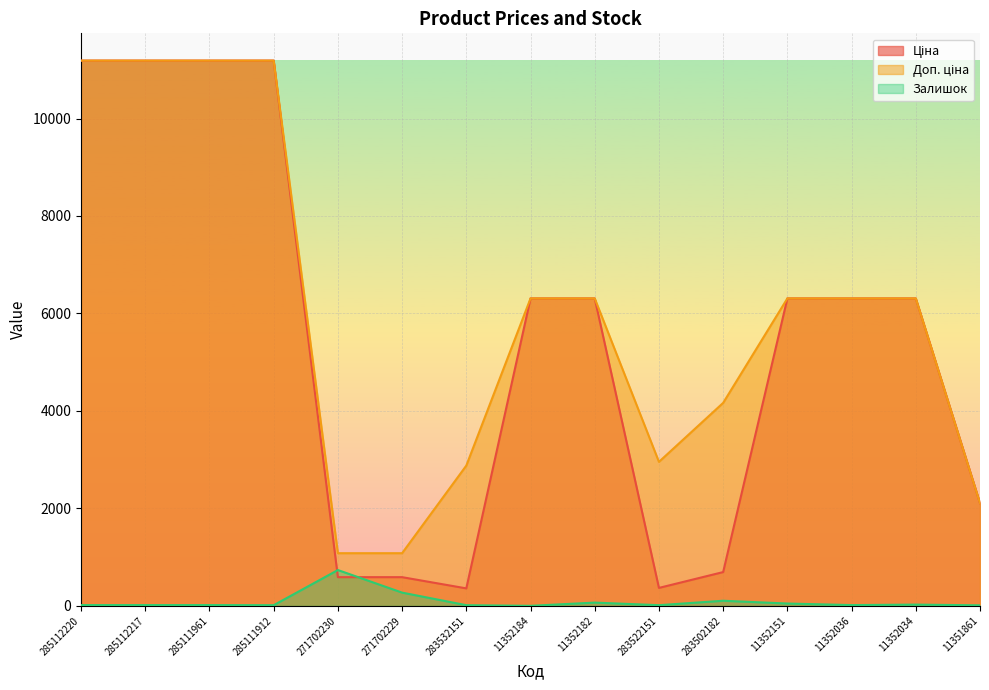

True or false: Ціна and Доп. ціна intersect in this chart.

False